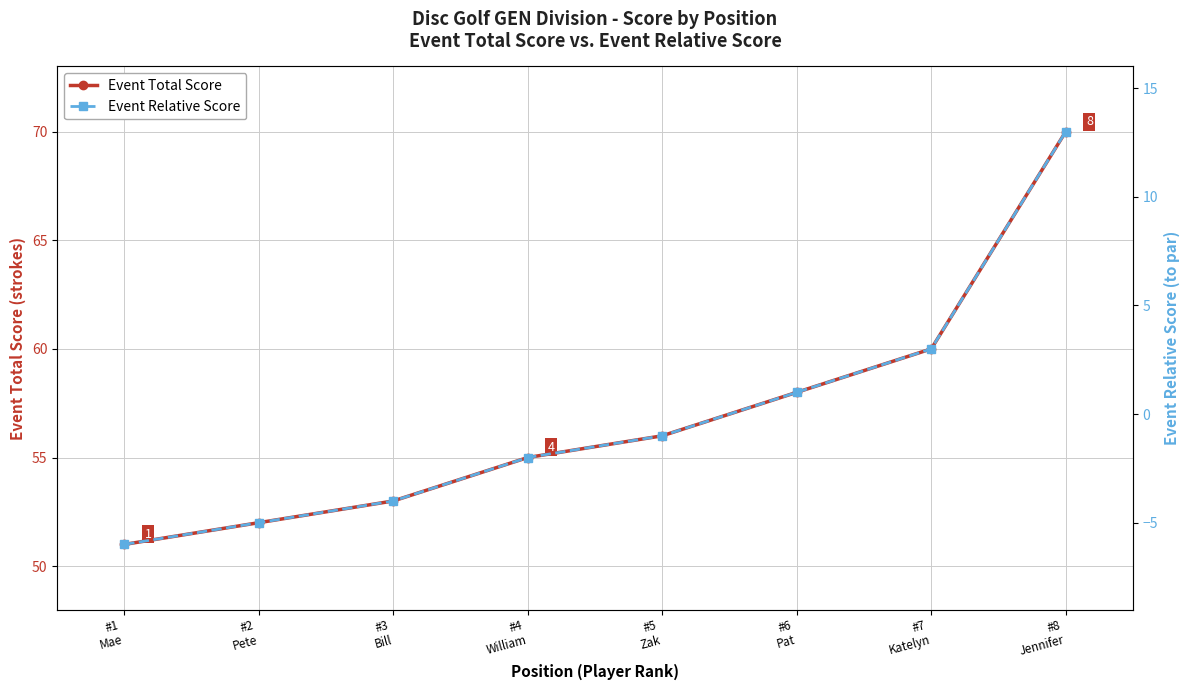

What position from the left is #5
Zak?

5